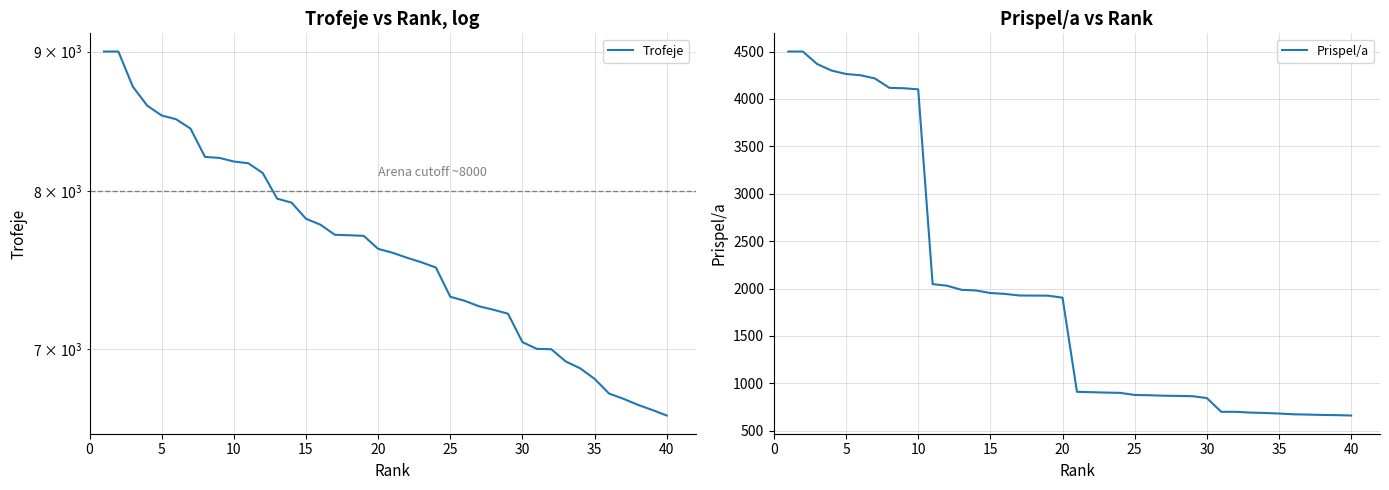

Does the chart display data point markers on the line(s)?

No